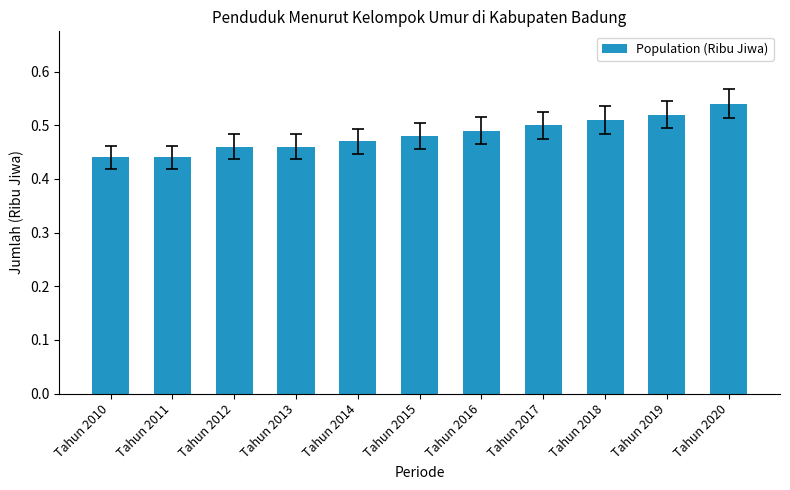

Which category has the highest value across all series?

Tahun 2020